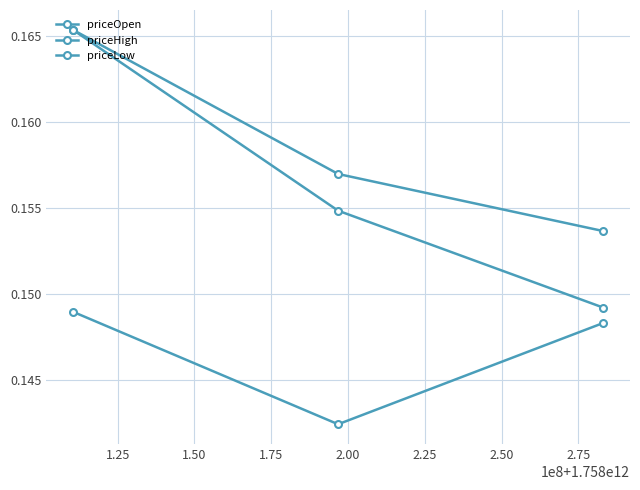

At how many categories does at least one series exceed 0?

3